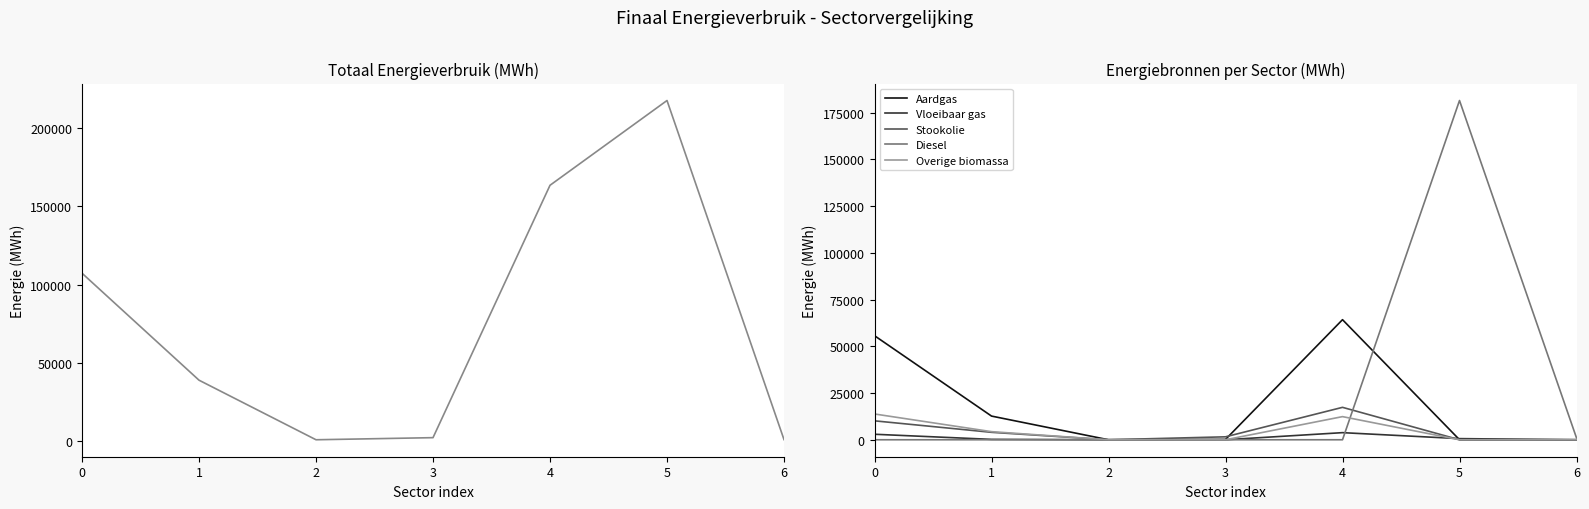

Rank the series at 1 from highest to lowest value.

Totaal (MWh), Aardgas, Overige biomassa, Stookolie, Vloeibaar gas, Diesel